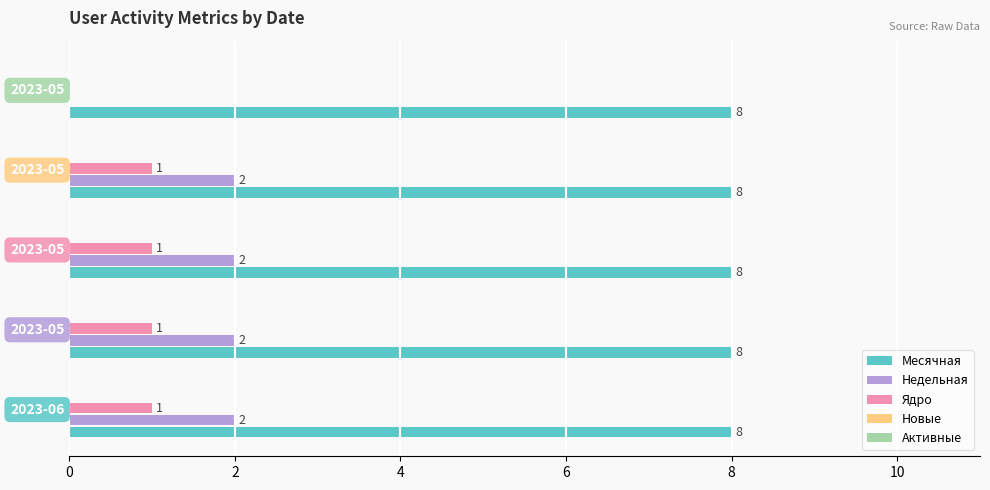

How many distinct data groups are displayed?

3